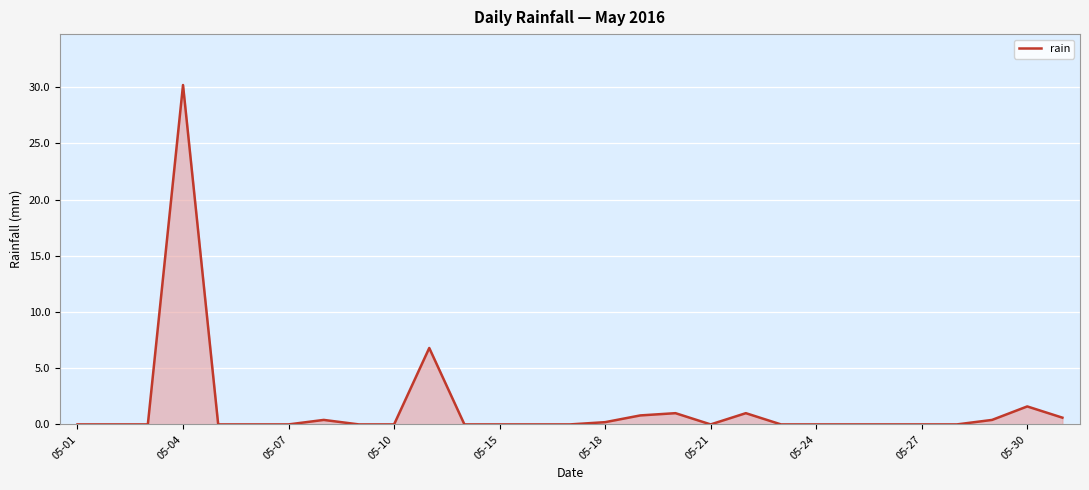

What is the difference between the maximum and minimum values?

30.2